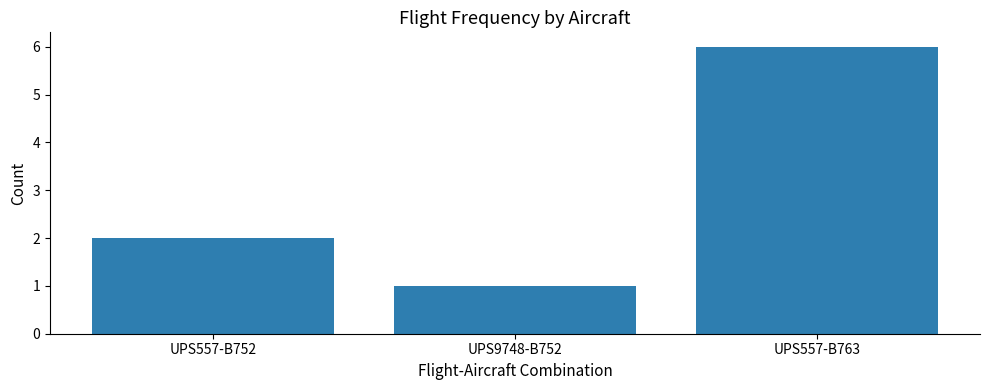

The value at UPS9748-B752 is 2. True or false?

False